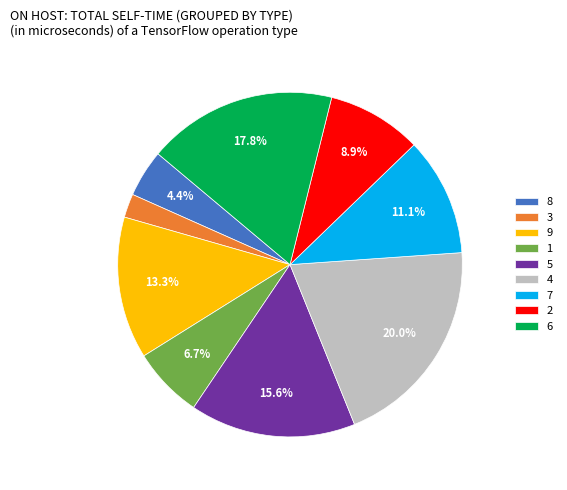

Approximately how many times larger is the value at 9 compared to 2?

1.5